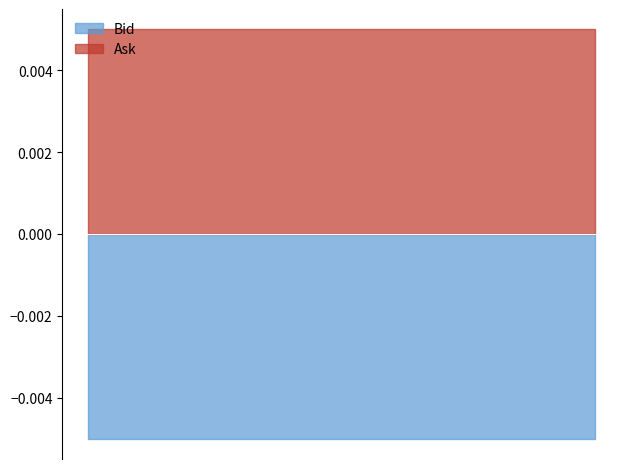

Rank the categories by Bid value from lowest to highest.

10:16:45.869, 09:48:02.444, 09:47:35.797